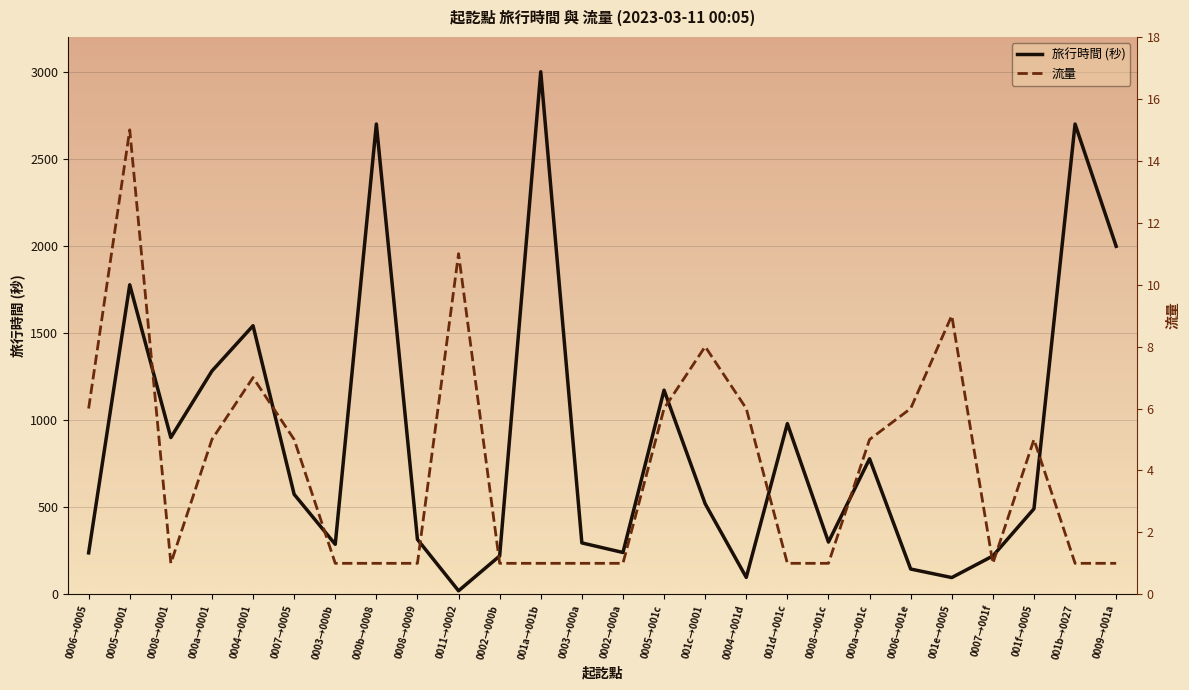

Reading left to right, list all the values displayed in this chart.

旅行時間 (秒): 0006→0005=238	0005→0001=1777	0008→0001=900	000a→0001=1282	0004→0001=1542	0007→0005=574	0003→000b=287	000b→0008=2700	0008→0009=315	0011→0002=20	0002→000b=220	001a→001b=3000	0003→000a=295	0002→000a=240	0005→001c=1172	001c→0001=520	0004→001d=97	001d→001c=980	0008→001c=300	000a→001c=778	0006→001e=145	001e→0005=96	0007→001f=220	001f→0005=491	001b→0027=2700	0009→001a=1998
流量: 0006→0005=6	0005→0001=15	0008→0001=1	000a→0001=5	0004→0001=7	0007→0005=5	0003→000b=1	000b→0008=1	0008→0009=1	0011→0002=11	0002→000b=1	001a→001b=1	0003→000a=1	0002→000a=1	0005→001c=6	001c→0001=8	0004→001d=6	001d→001c=1	0008→001c=1	000a→001c=5	0006→001e=6	001e→0005=9	0007→001f=1	001f→0005=5	001b→0027=1	0009→001a=1